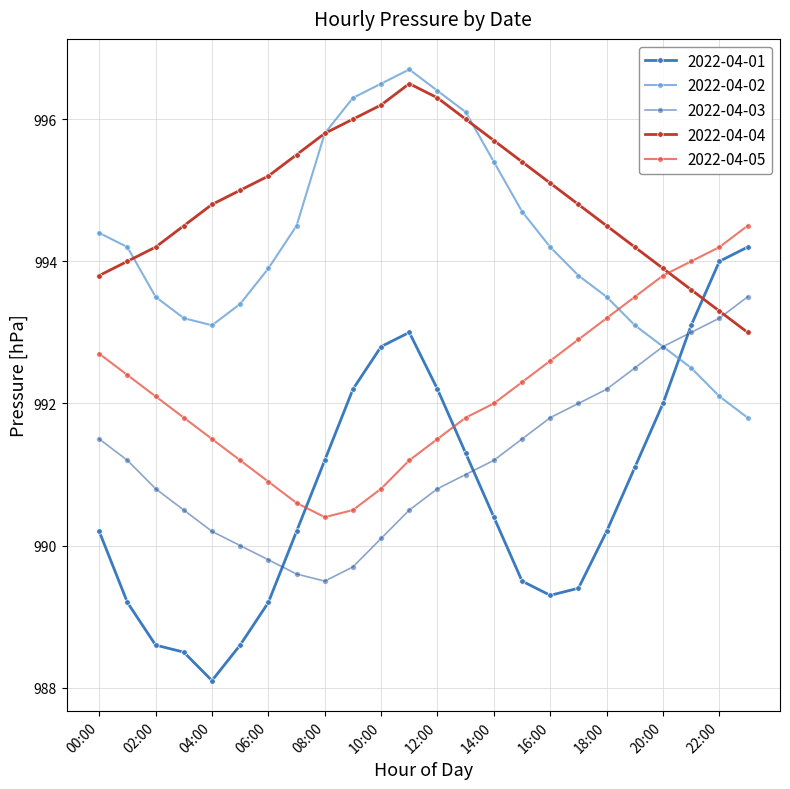

Which series has the widest spread of values?

2022-04-01